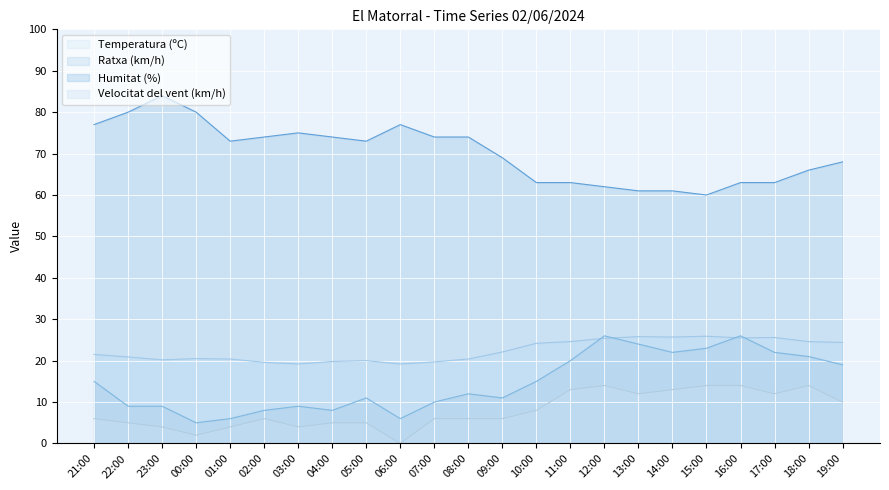

At which category is the sum across all series the highest?

16:00